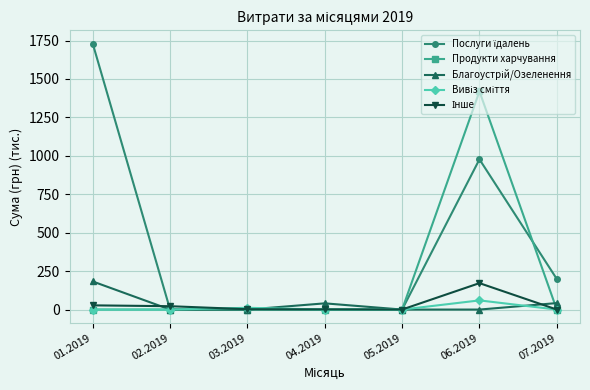

What is the label of the 6th point from the right?

02.2019